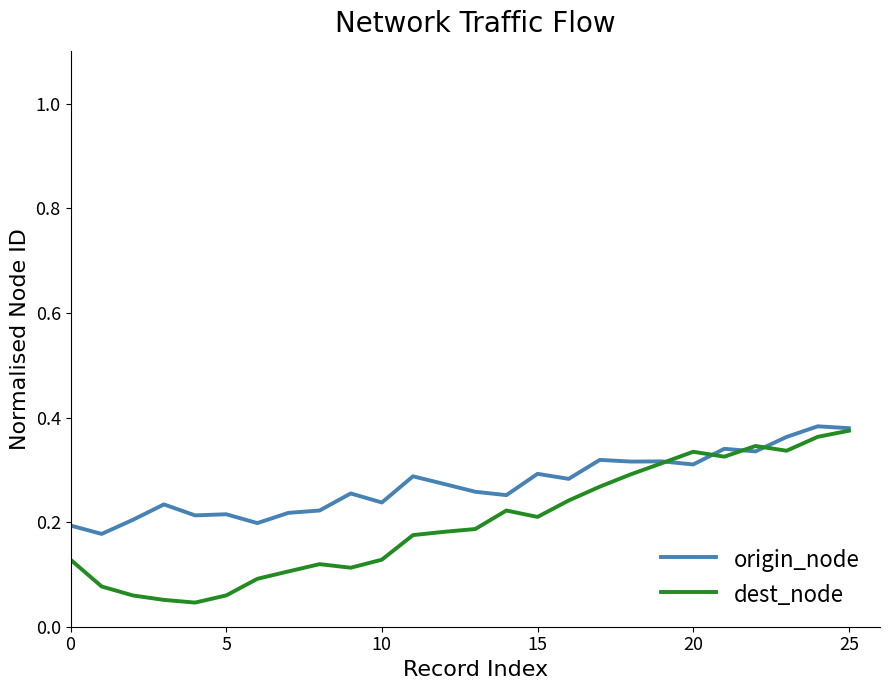

Which series has the largest total across all categories?

origin_node